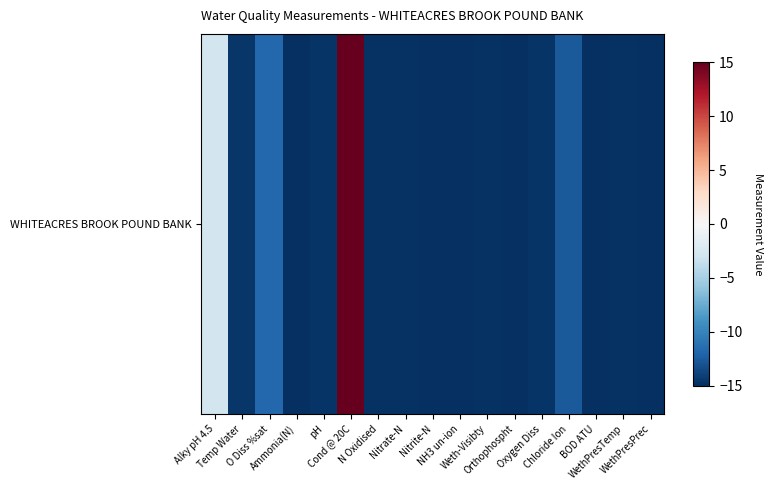

What is the average value?

-12.1